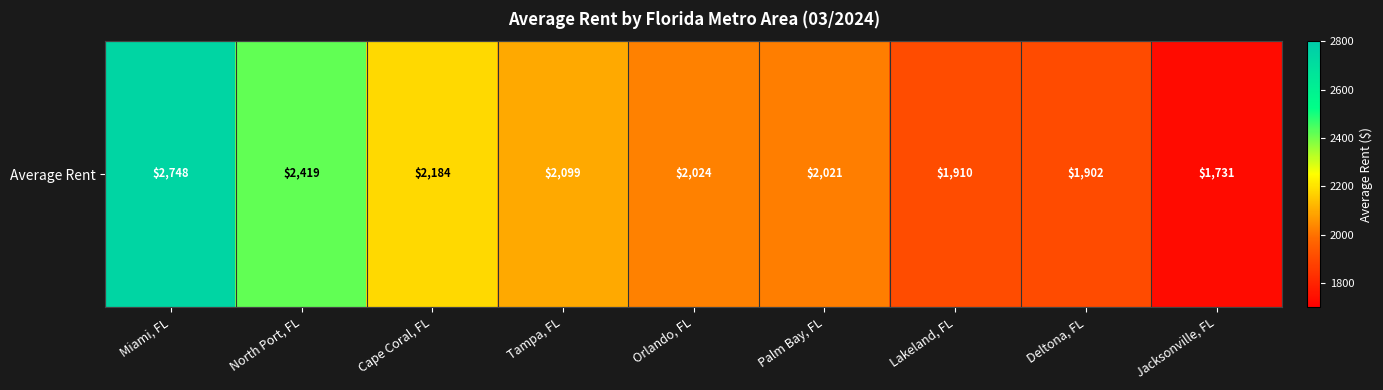

True or false: the data shows 2023.8 at Orlando, FL.

True